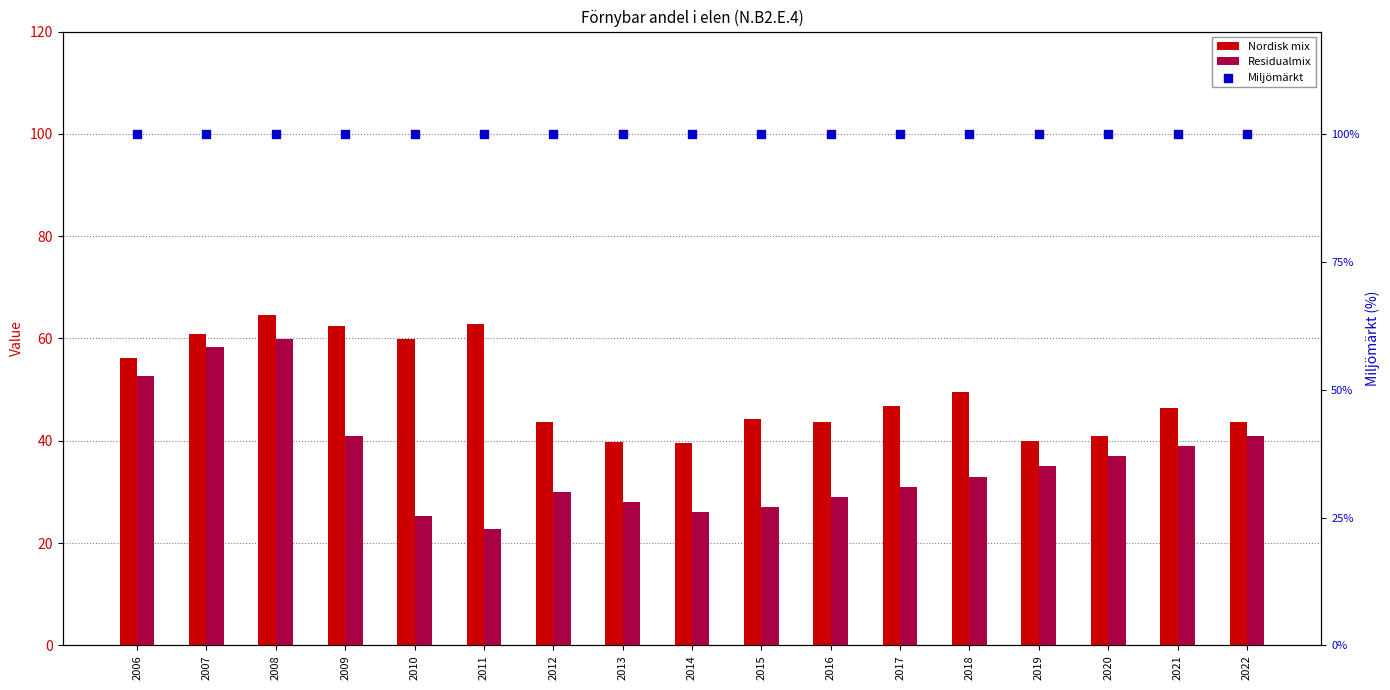

What are all the series names shown in the legend?

Nordisk mix, Residualmix, Miljömärkt